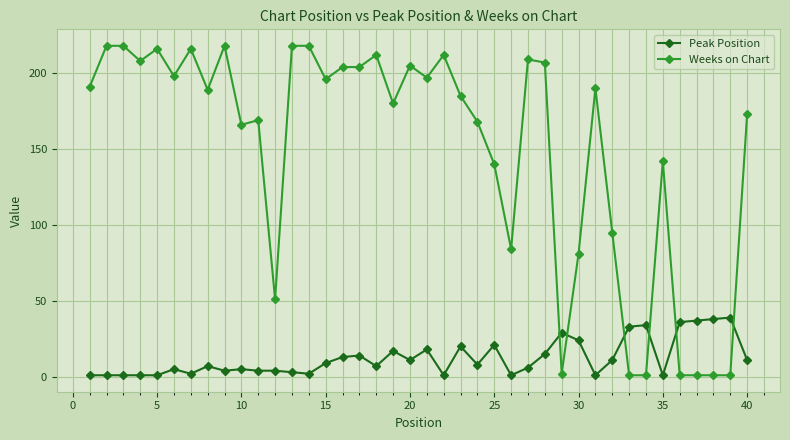

List the series in order of their peak value, lowest first.

Peak Position, Weeks on Chart